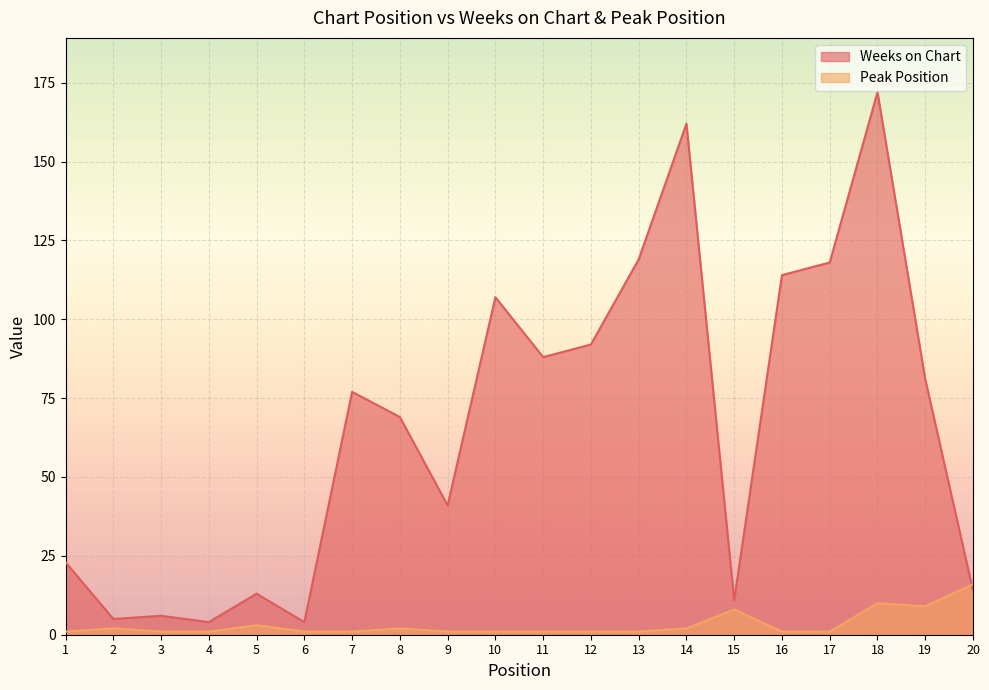

At which category does Peak Position reach its first local peak?

2